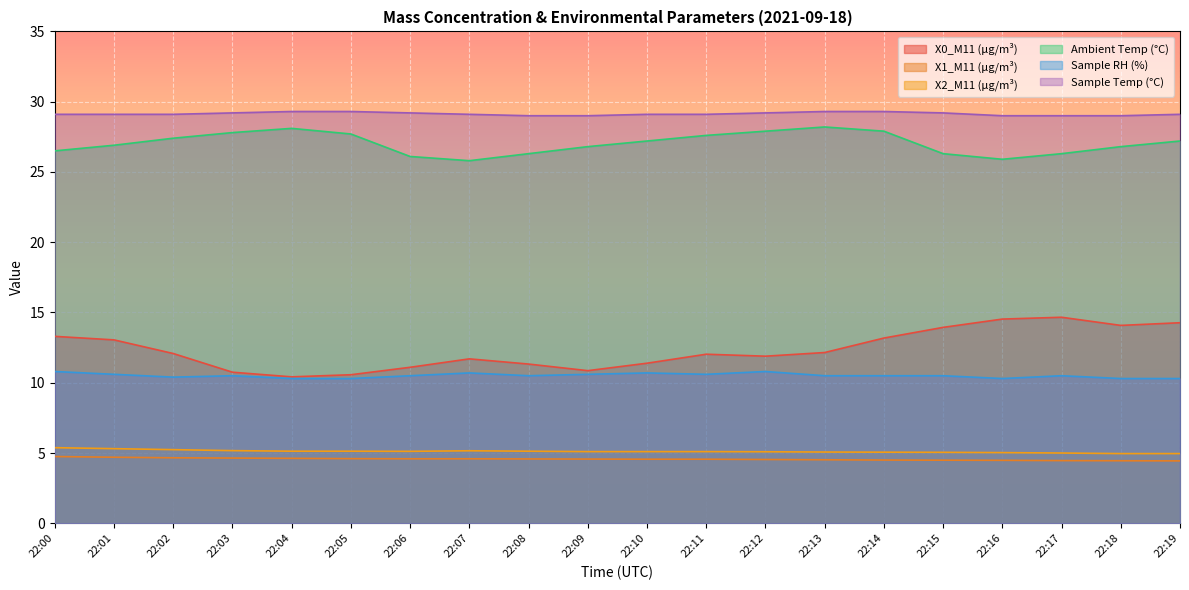

What is the maximum value shown in the chart?

29.3